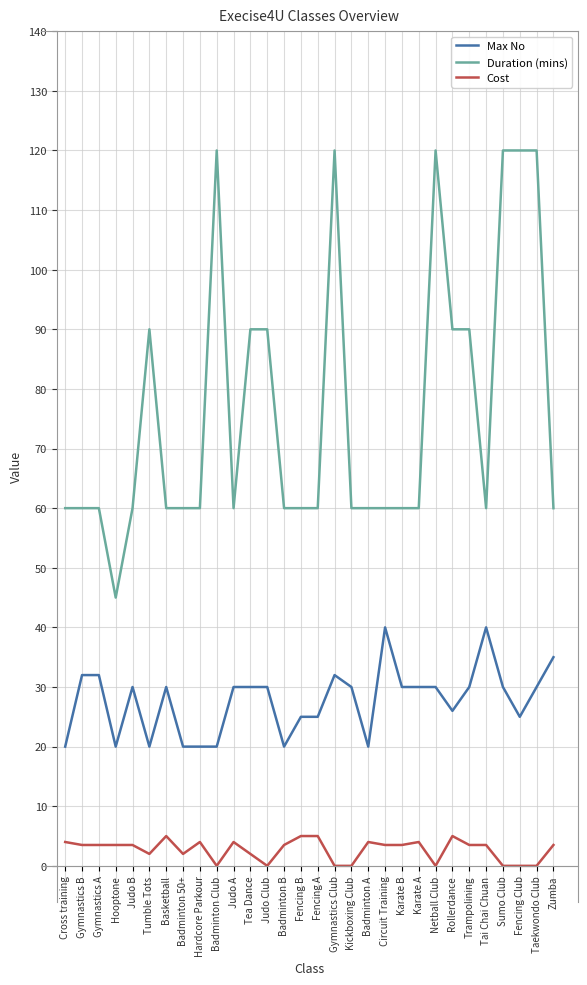

Is the value of Max No at Sumo Club greater than the value of Duration (mins) at Netball Club?

No